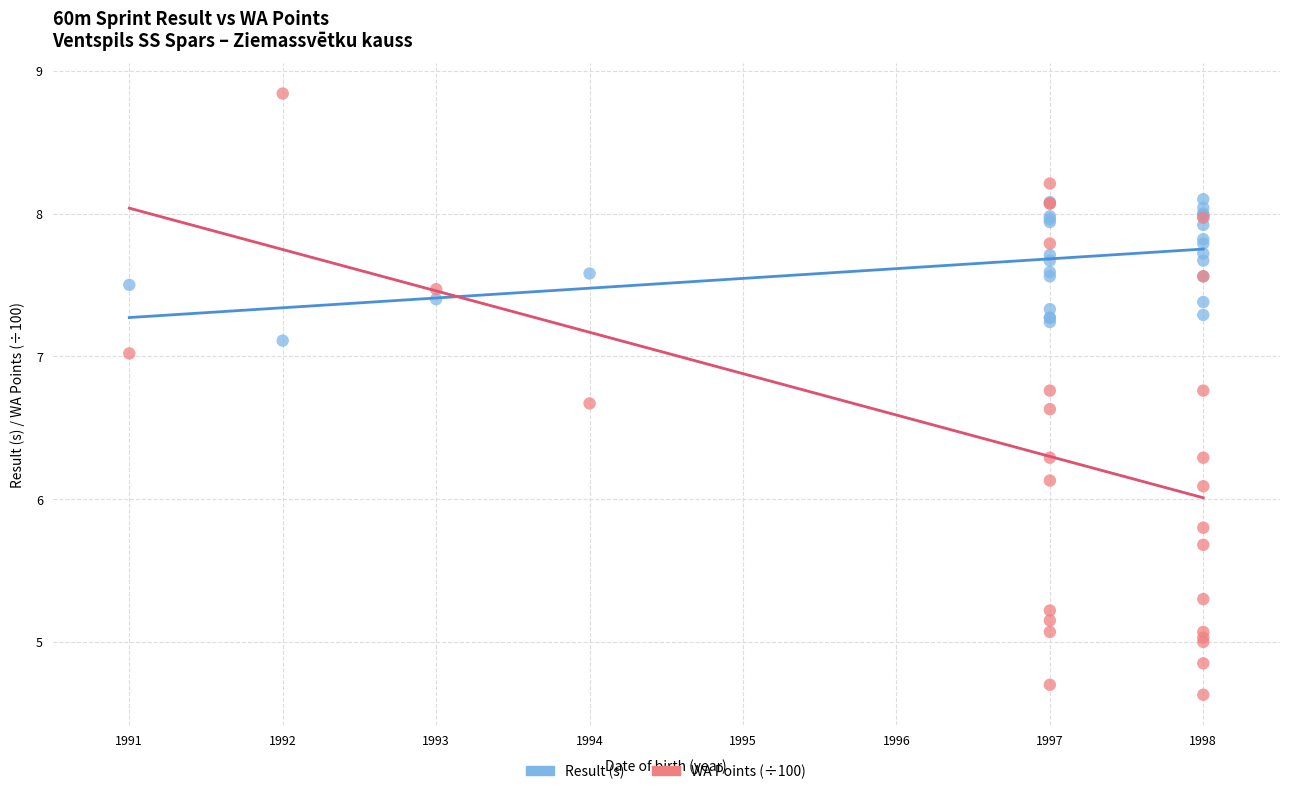

What is the X range (max minus min) for the scatter plot?

7.0